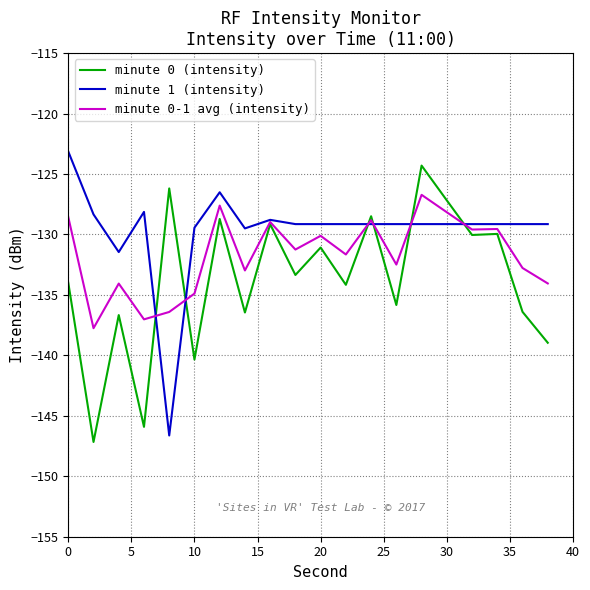

What is the minimum value for minute 1 (intensity)?

-146.6